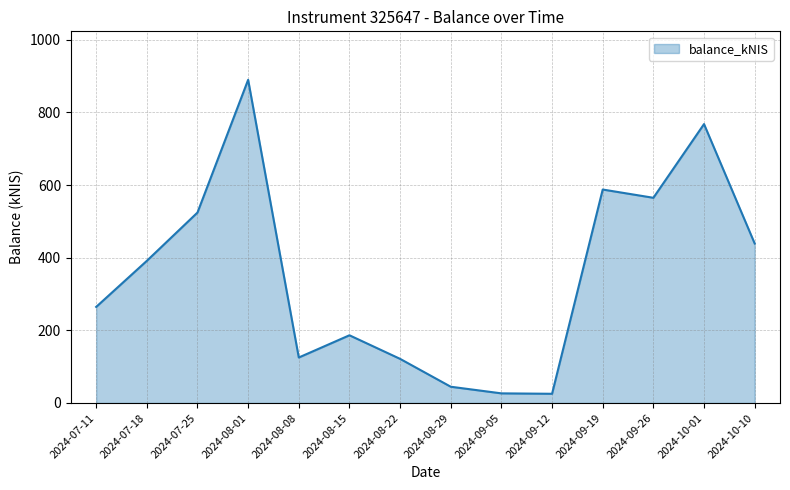

Is it true that the value at 2024-08-15 is 293.2?

False